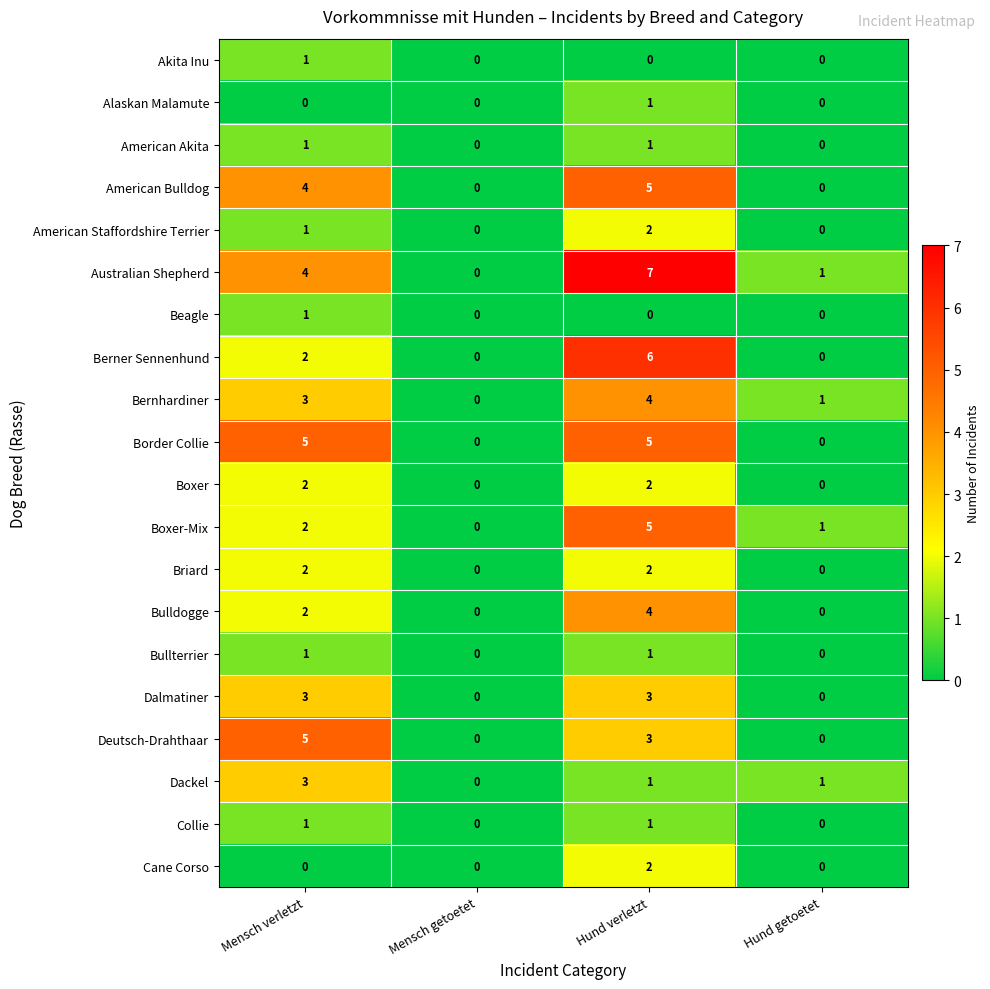

What is the sum of all American Staffordshire Terrier values?

3